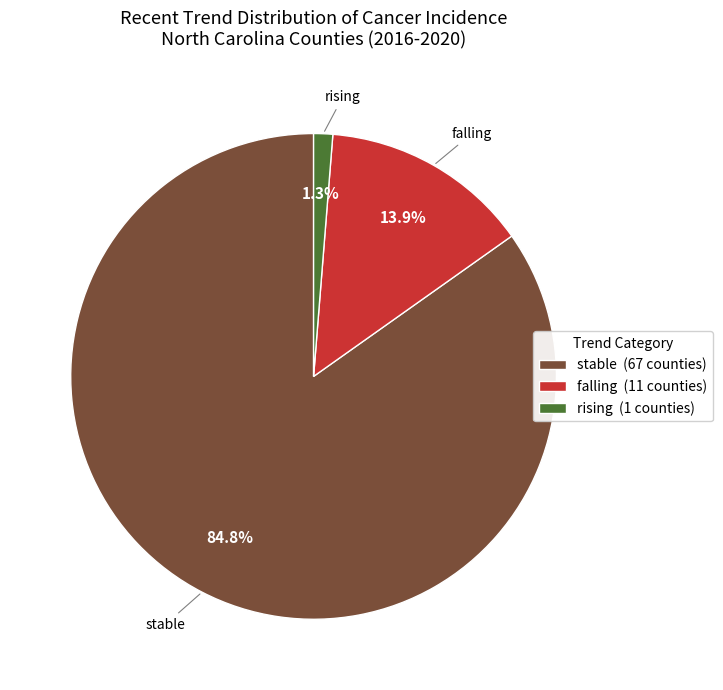

To the nearest percent, what is the average slice percentage?

33%